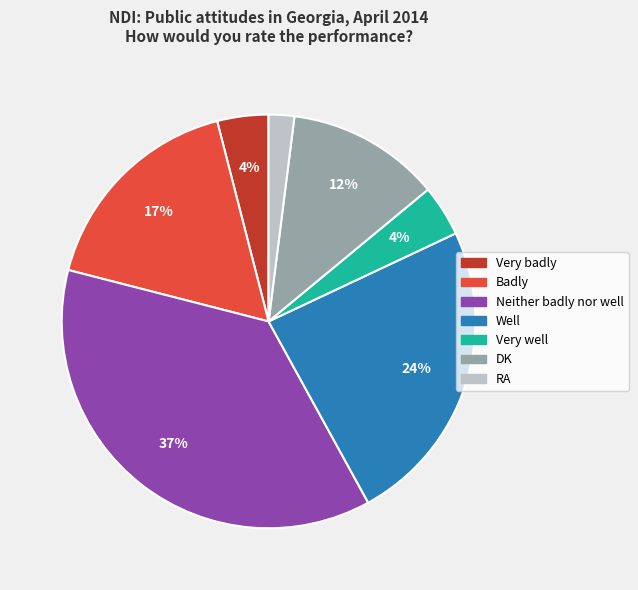

What percentage is the Well slice, to the nearest percent?

24%